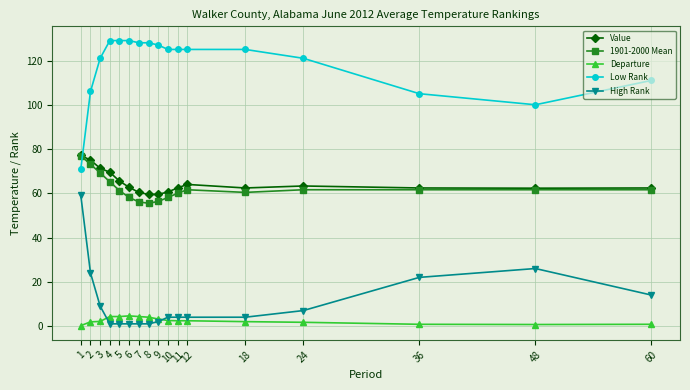

Where is Low Rank nearest to the value 100?

48